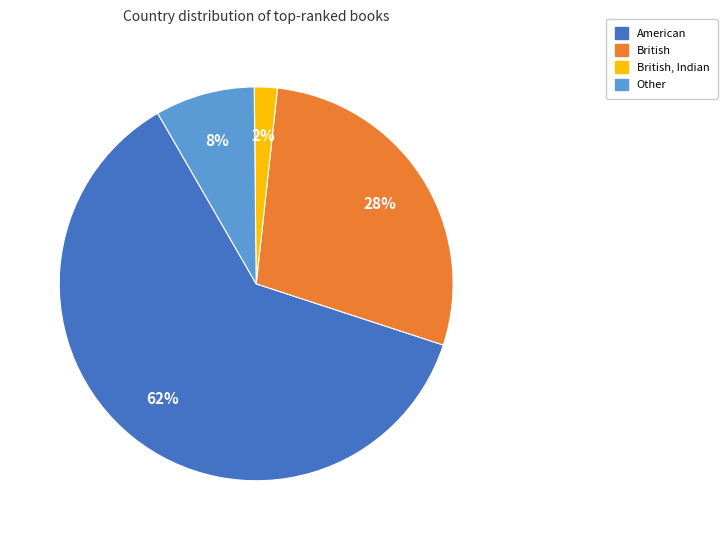

Does any single category account for the majority?

Yes